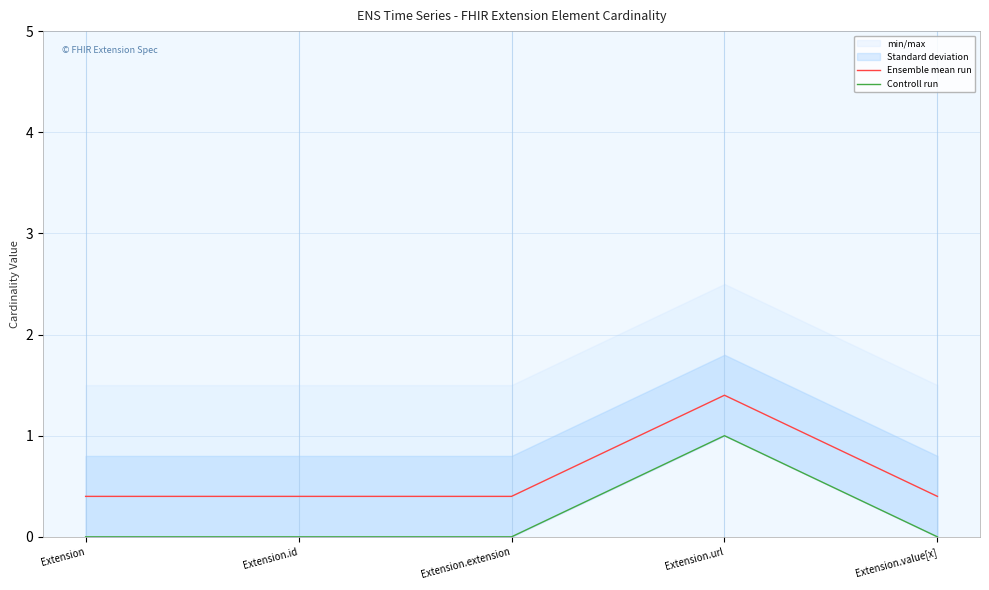

Count the number of data series in this chart.

2